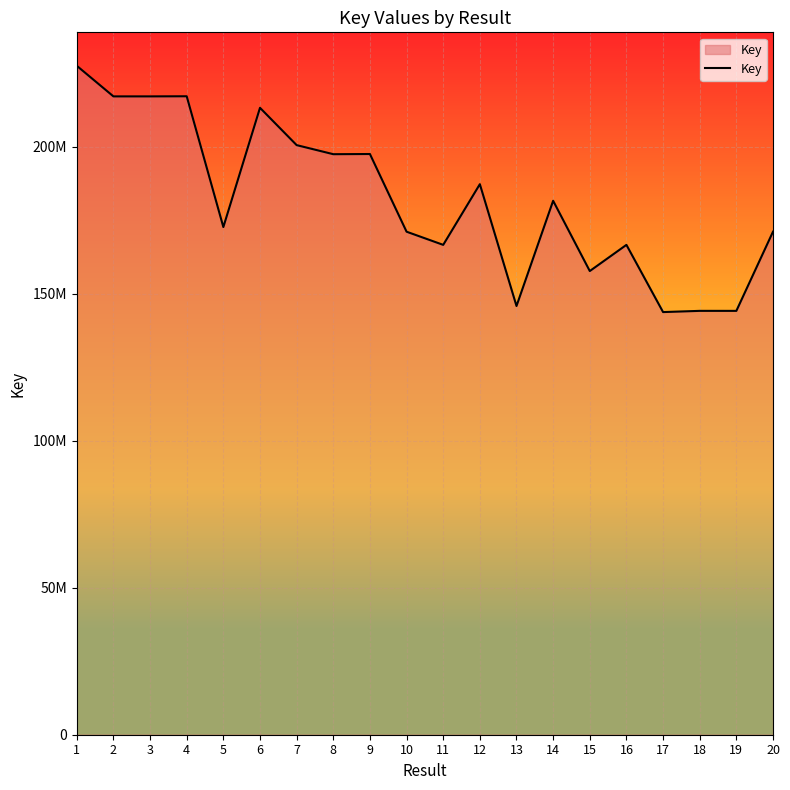

Reading right to left, what are all the values shown in this chart?

171137244	144202888	144206668	143792482	166659380	157752759	181655394	145860166	187306229	166659347	171137703	197566871	197506641	200594259	213287236	172723198	217214034	217173026	217174438	227587344